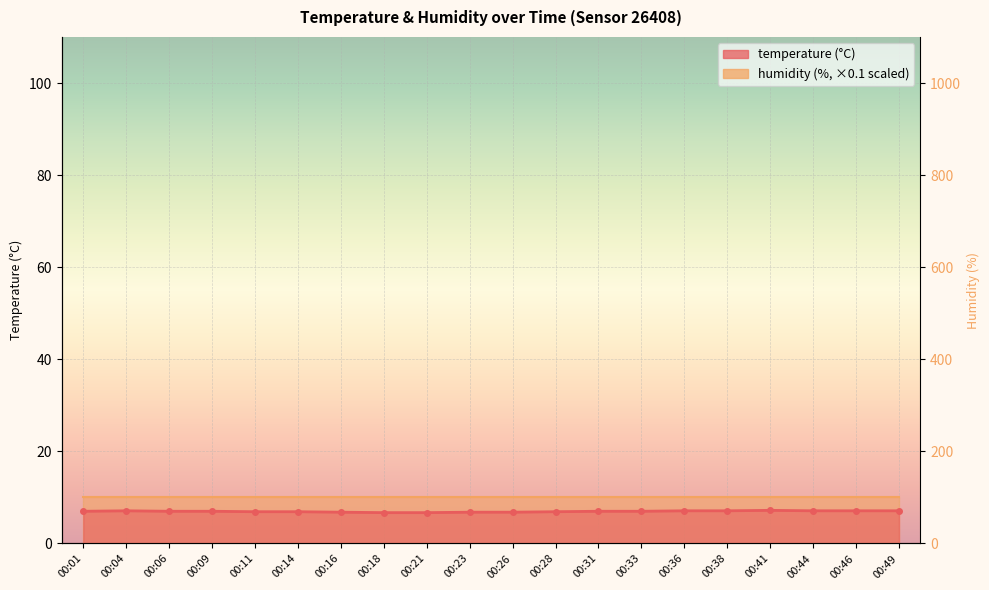

Which label corresponds to the smallest value in the chart?

00:18